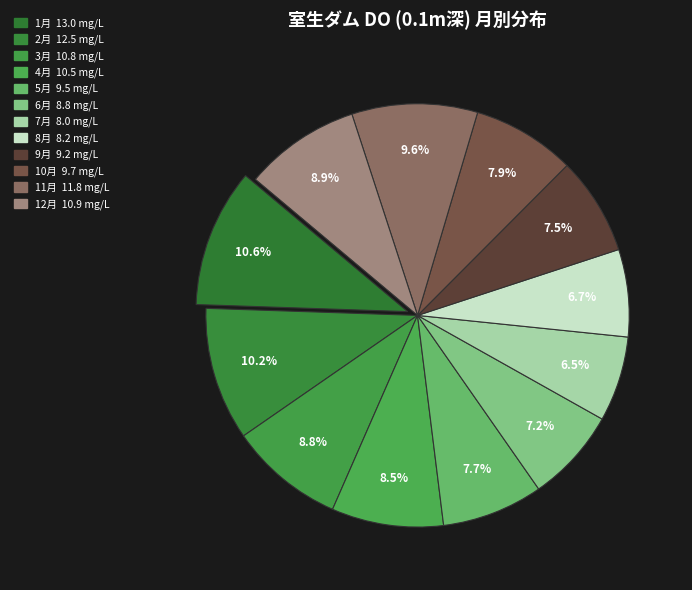

Count the number of slices in the pie.

12